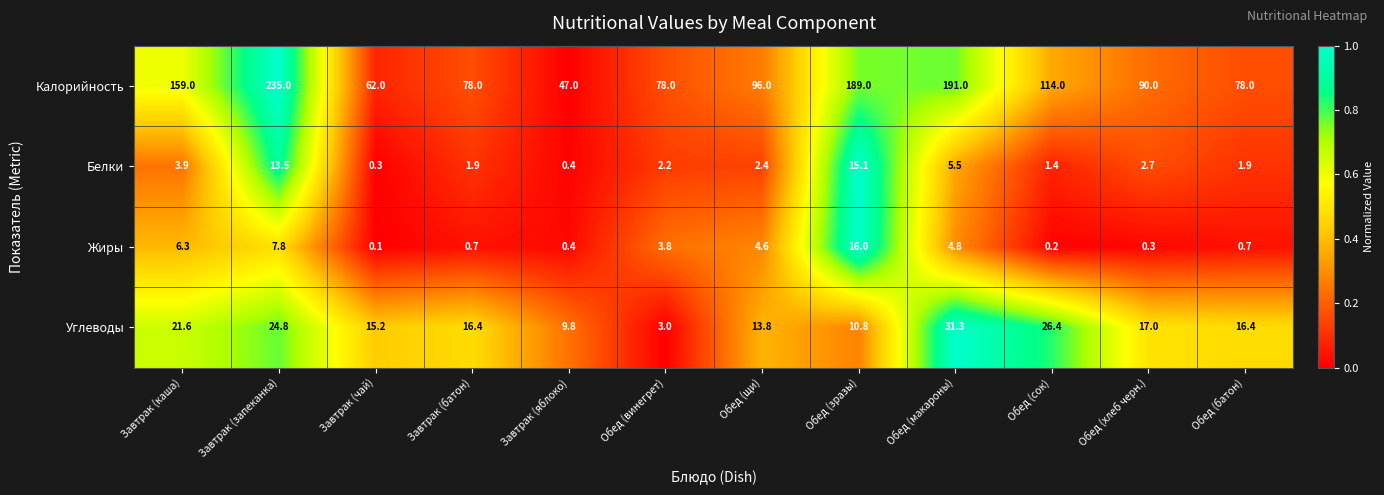

How many categories are shown in the chart?

12